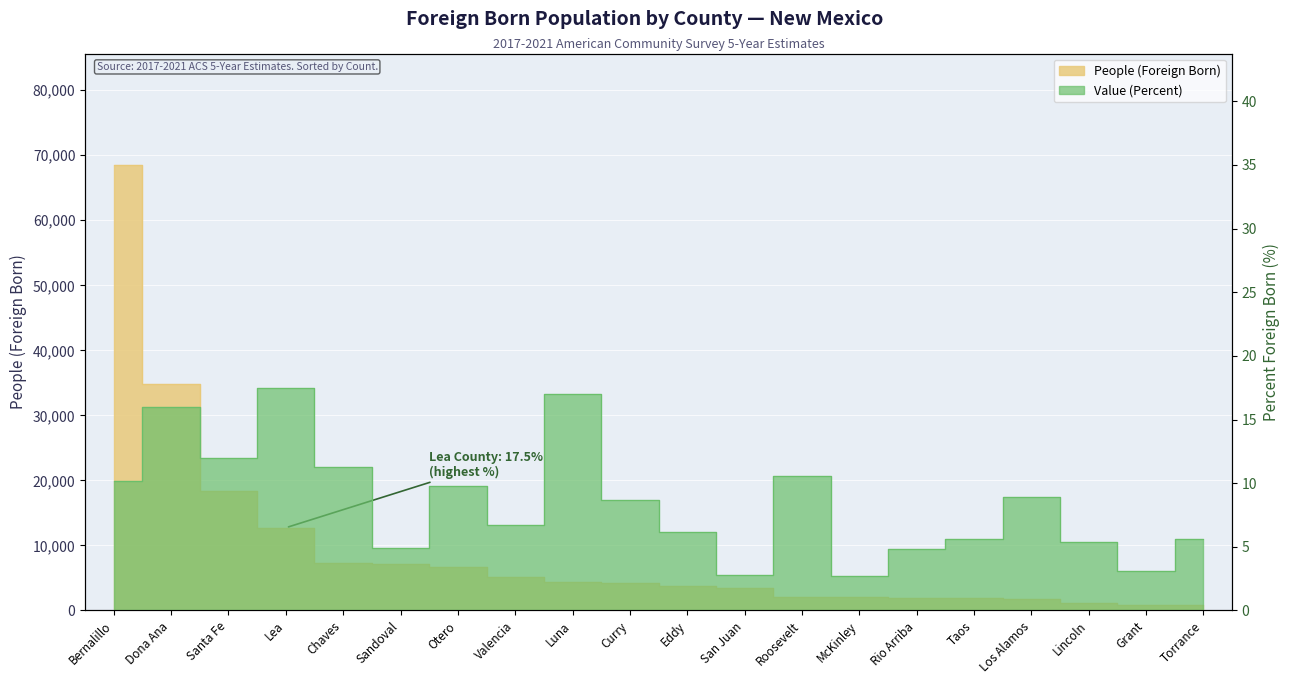

Between Santa Fe and Eddy, which series saw the biggest shift?

People (Foreign Born)